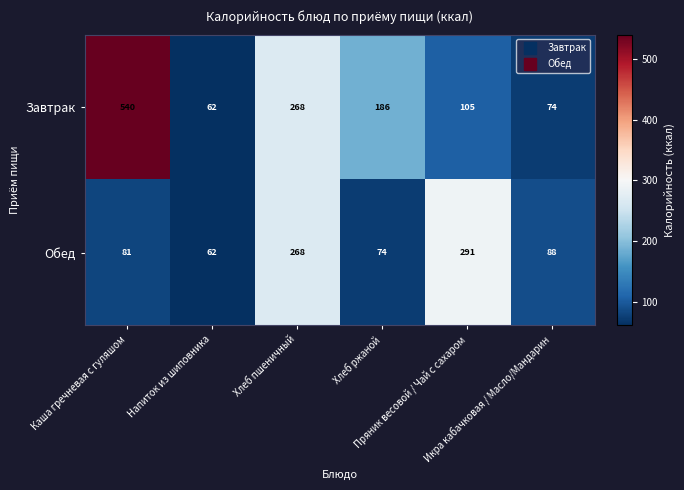

What is the lowest value of the Завтрак series?

62